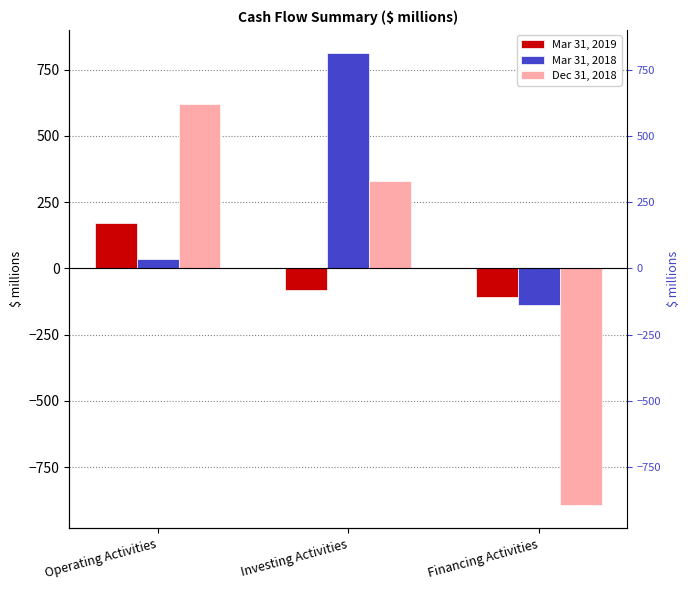

How many distinct data groups are displayed?

3